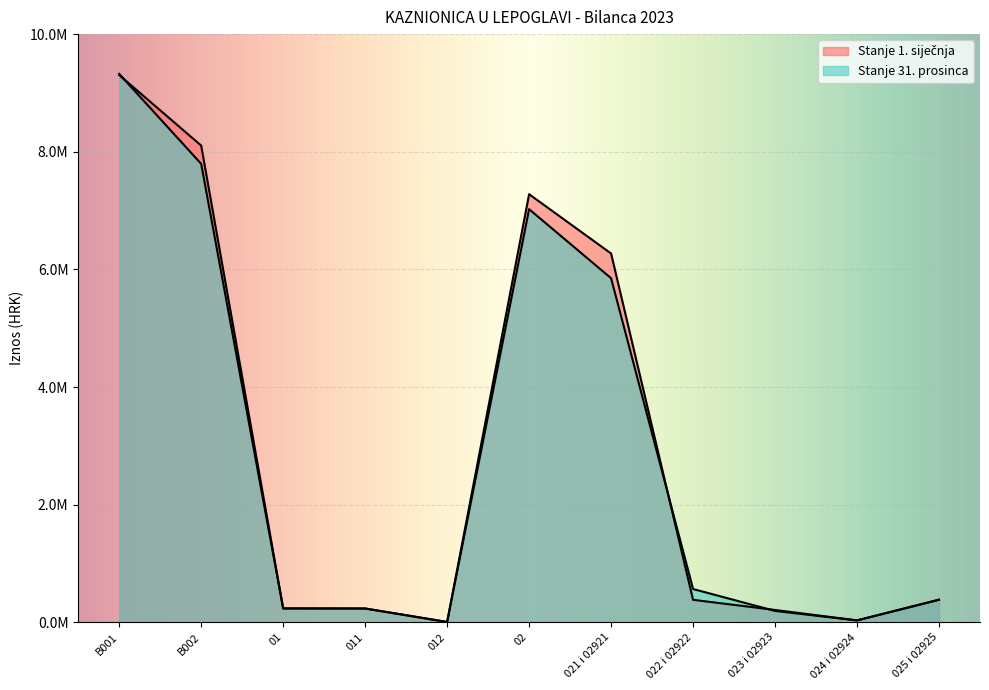

How many lines are shown in the chart?

2